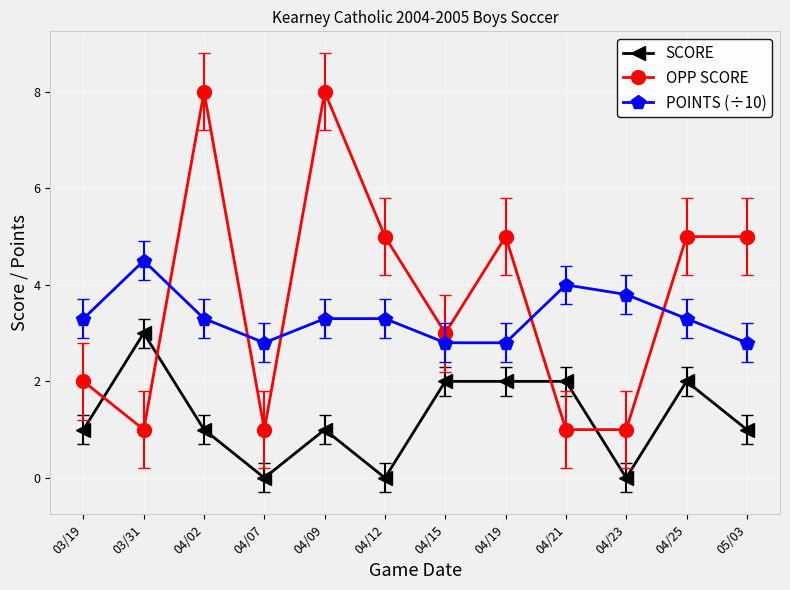

What is the sum of the OPP SCORE values at 04/12 and 03/31?

6.0